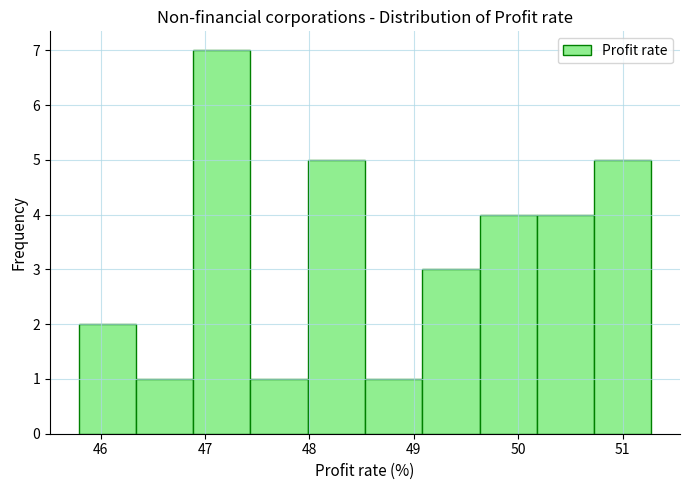

How tall is the bar that spans 46.9 to 47.4 on the x-axis? Neither the bar edges nor the heights are printed on the chart, so give them approximately, as read against the axes.

7